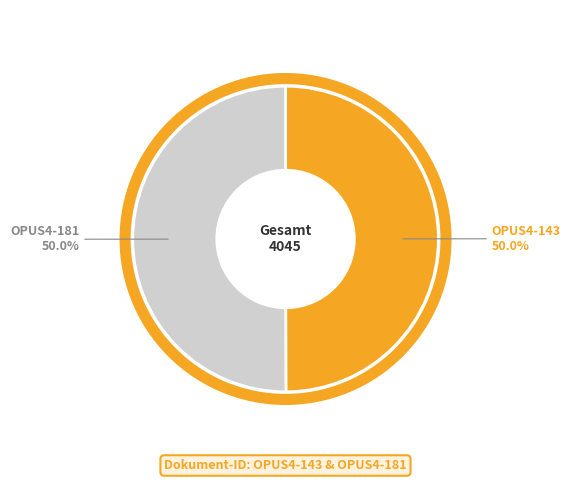

Approximately how many times larger is the value at OPUS4-143 compared to OPUS4-181?

1.0